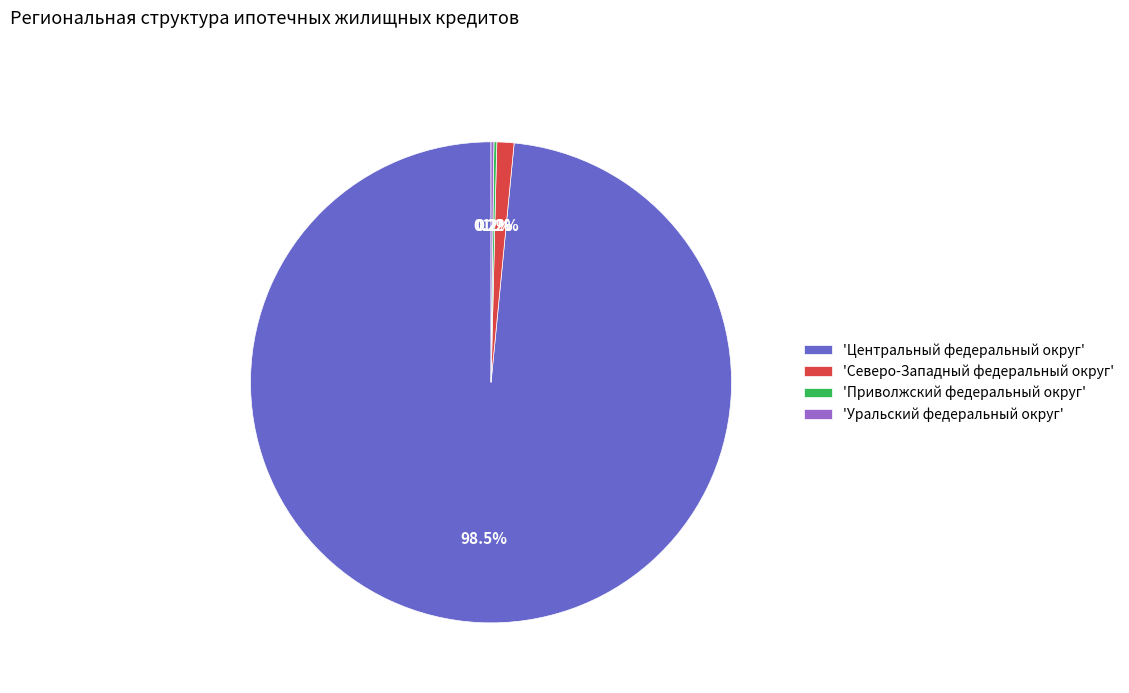

Which slice represents more than half of the pie?

'Центральный федеральный округ'